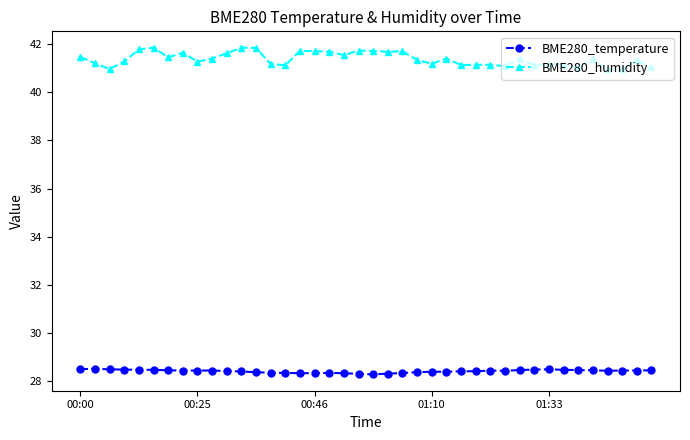

True or false: BME280_temperature and BME280_humidity intersect in this chart.

False